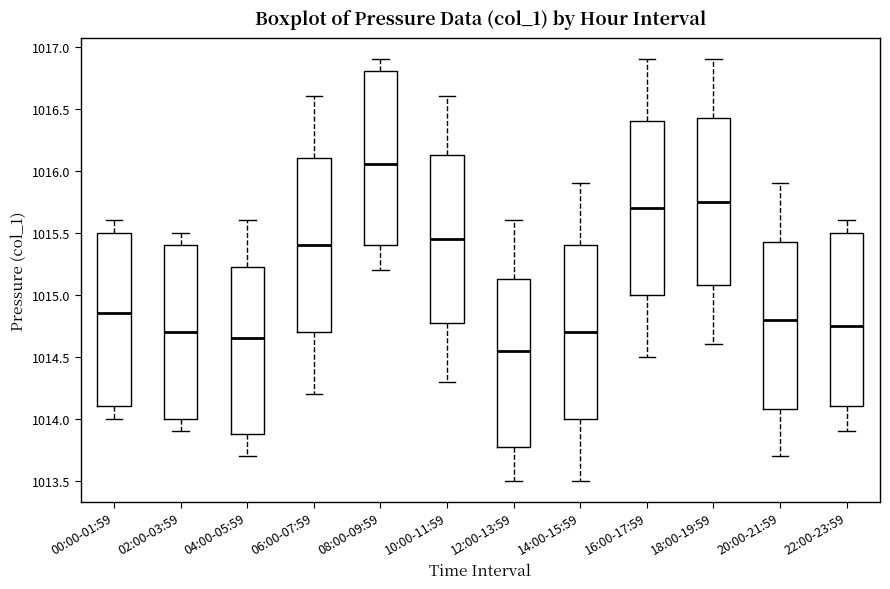

Reading left to right, transcribe this box plot: for each box, give where its median line is, the range the box spans, and where its two whiskers end, as read against the y-axis. The values are not printed on the chart, so give them approximately, as read against the axis.

00:00-01:59: median 1014.85, box 1014.10 to 1015.50, whiskers 1014.00 to 1015.60
02:00-03:59: median 1014.70, box 1014.00 to 1015.40, whiskers 1013.90 to 1015.50
04:00-05:59: median 1014.65, box 1013.90 to 1015.25, whiskers 1013.70 to 1015.60
06:00-07:59: median 1015.40, box 1014.70 to 1016.10, whiskers 1014.20 to 1016.60
08:00-09:59: median 1016.05, box 1015.40 to 1016.80, whiskers 1015.20 to 1016.90
10:00-11:59: median 1015.45, box 1014.80 to 1016.15, whiskers 1014.30 to 1016.60
12:00-13:59: median 1014.55, box 1013.80 to 1015.15, whiskers 1013.50 to 1015.60
14:00-15:59: median 1014.70, box 1014.00 to 1015.40, whiskers 1013.50 to 1015.90
16:00-17:59: median 1015.70, box 1015.00 to 1016.40, whiskers 1014.50 to 1016.90
18:00-19:59: median 1015.75, box 1015.10 to 1016.45, whiskers 1014.60 to 1016.90
20:00-21:59: median 1014.80, box 1014.10 to 1015.45, whiskers 1013.70 to 1015.90
22:00-23:59: median 1014.75, box 1014.10 to 1015.50, whiskers 1013.90 to 1015.60